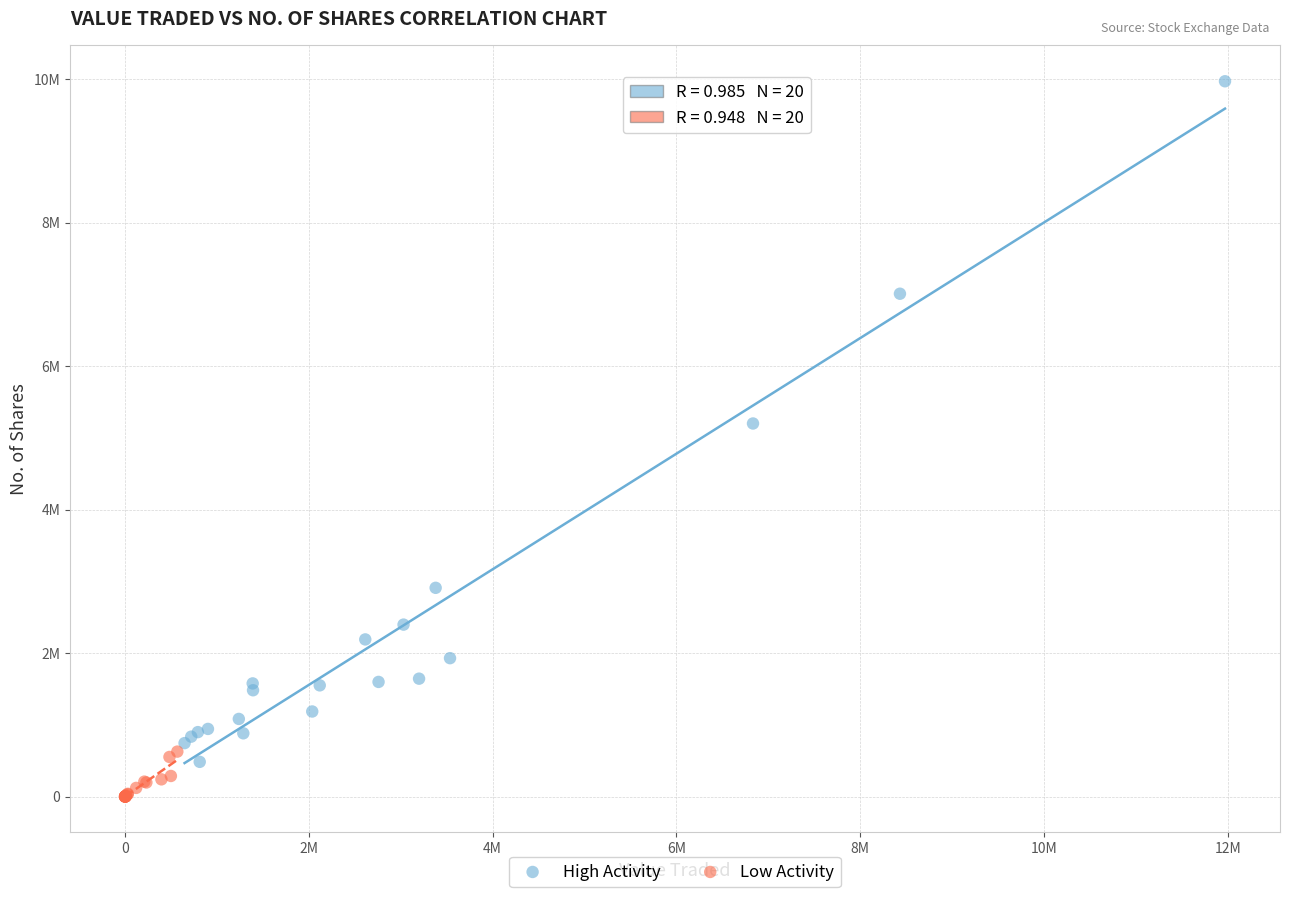

Which series contains the lowest Y value?

Low Activity